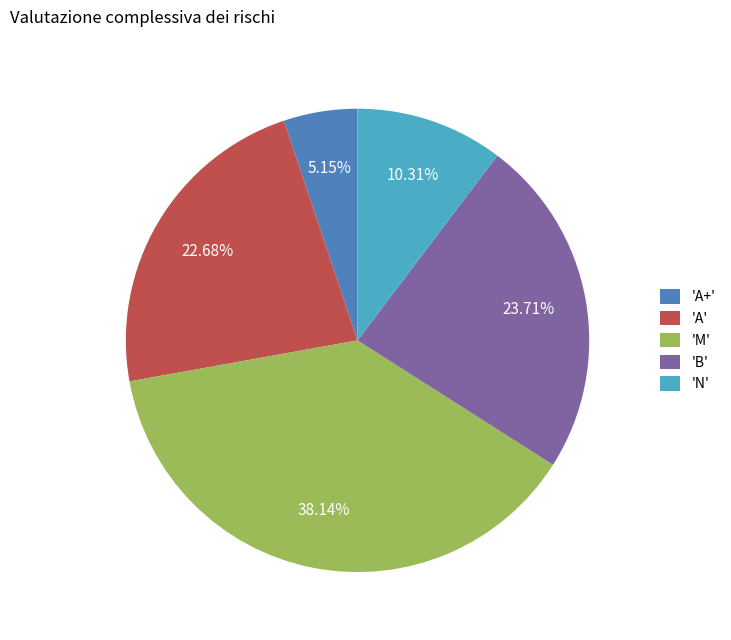

Rank the categories by value from highest to lowest.

'M', 'B', 'A', 'N', 'A+'